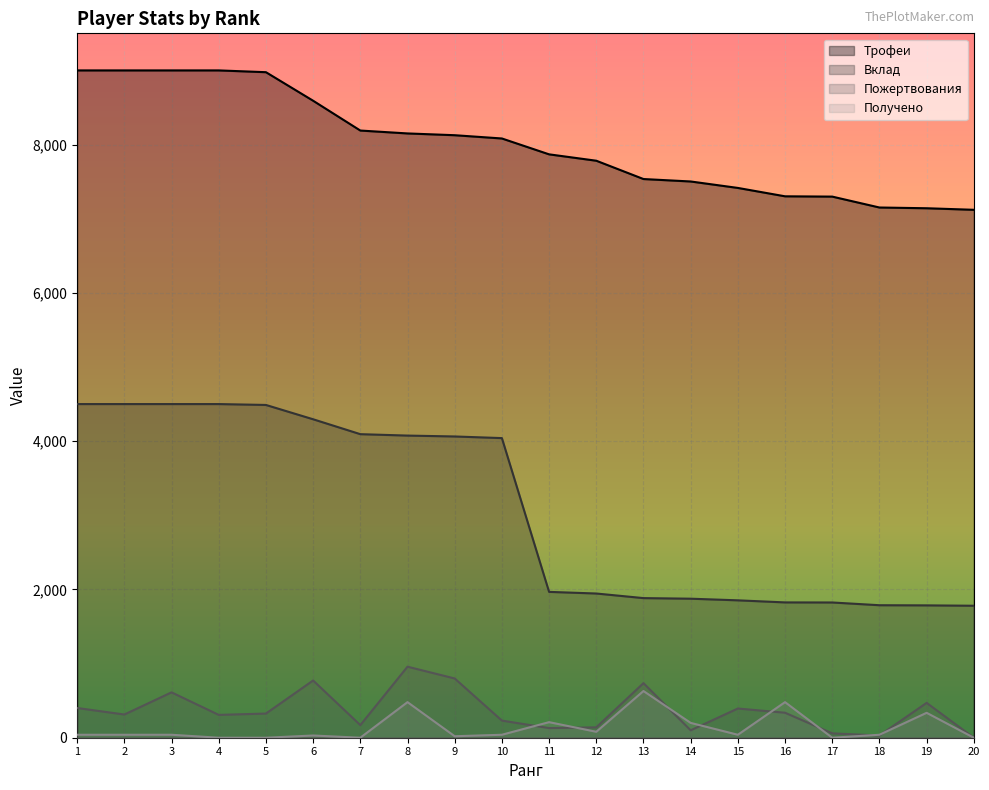

Reading right to left, extract all data points from this chart.

Трофеи: 7120	7141	7151	7298	7302	7415	7502	7535	7782	7868	8082	8126	8150	8189	8591	8976	9000	9000	9000	9000
Вклад: 1780	1785	1787	1824	1825	1853	1875	1883	1945	1967	4041	4063	4075	4094	4295	4488	4500	4500	4500	4500
Пожертвования: 0	470	30	59	337	394	100	736	140	130	231	799	958	170	772	326	308	612	313	401
Получено: 0	336	40	0	480	40	200	630	80	210	40	20	480	0	30	0	0	40	40	40